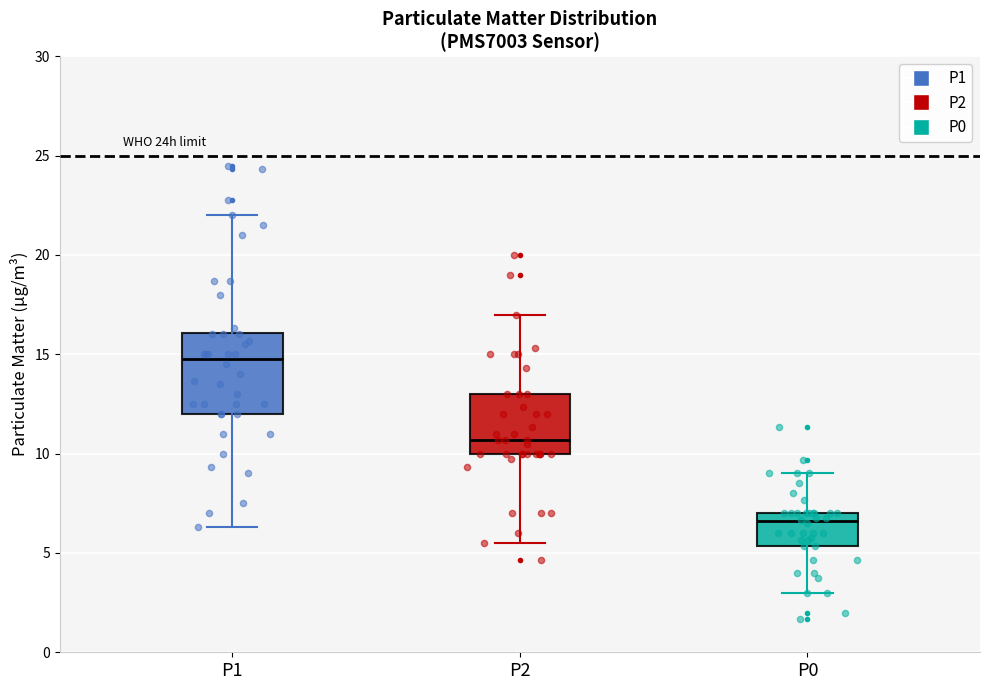

Reading left to right, read every box against the y-axis: the position of its median line, the range the box covers, and the ends of its whiskers. The values are not printed on the chart, so give them approximately, as read against the axis.

P1: median 15.0, box 12.0 to 16.0, whiskers 6.5 to 22.0
P2: median 10.5, box 10.0 to 13.0, whiskers 5.5 to 17.0
P0: median 6.5, box 5.5 to 7.0, whiskers 3.0 to 9.0